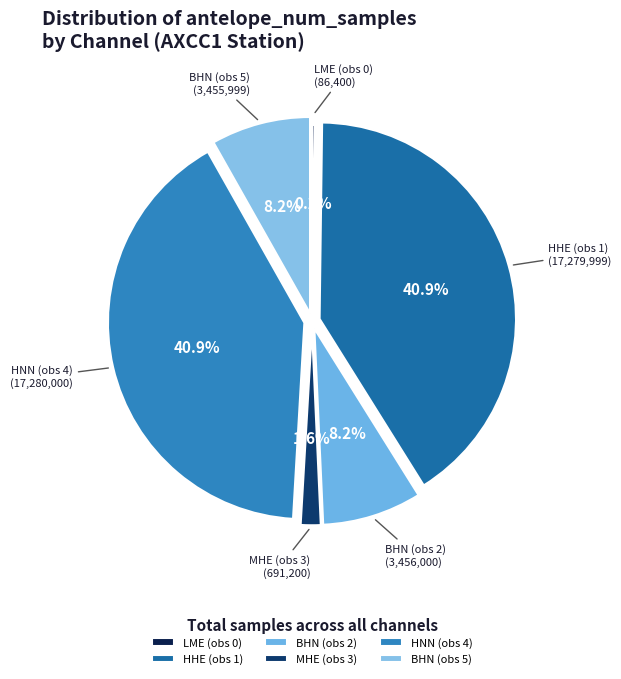

What percentage is NOT represented by HHE (obs 1)?

59.1%